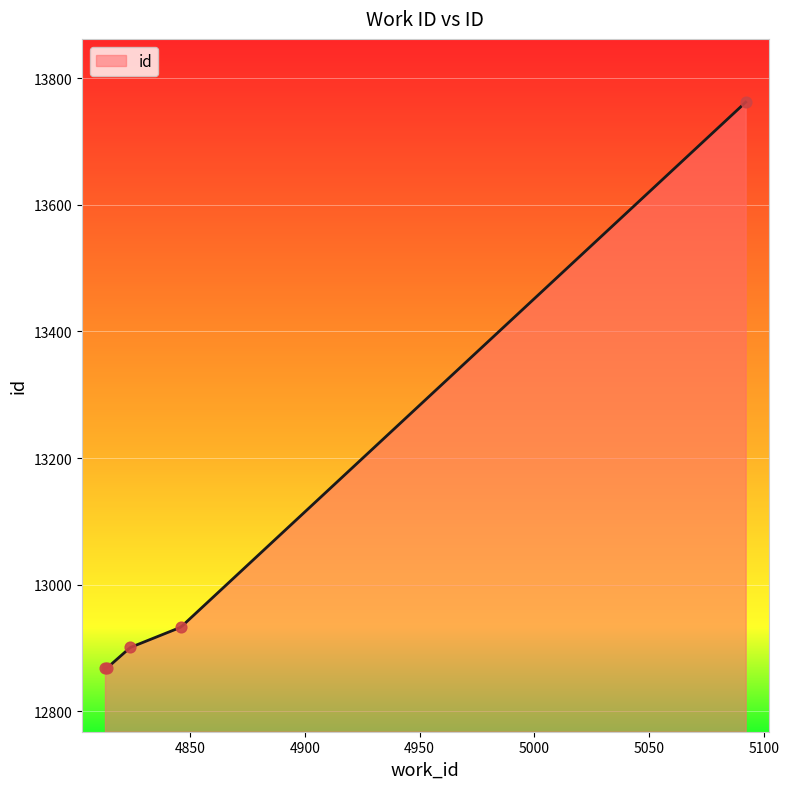

What is the change in value from 4846 to 5092?

+829